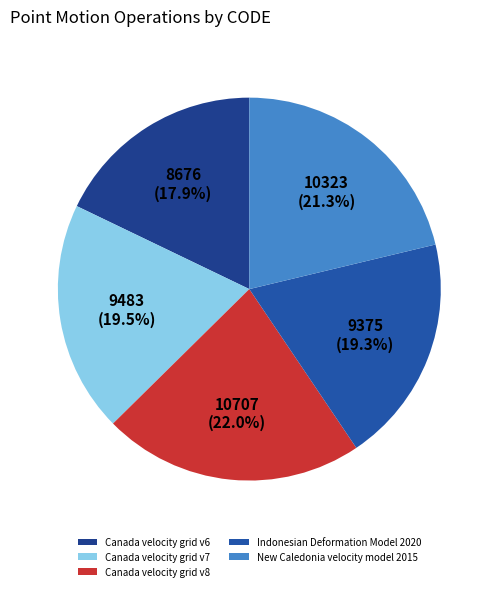

To the nearest percent, what percentage of the pie is Indonesian Deformation Model 2020?

19%